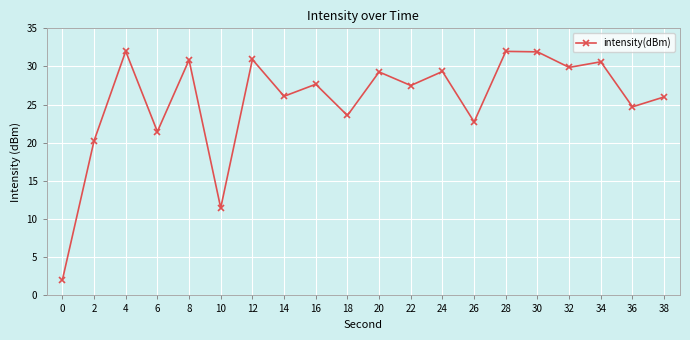

What is the approximate value at 6?

21.5